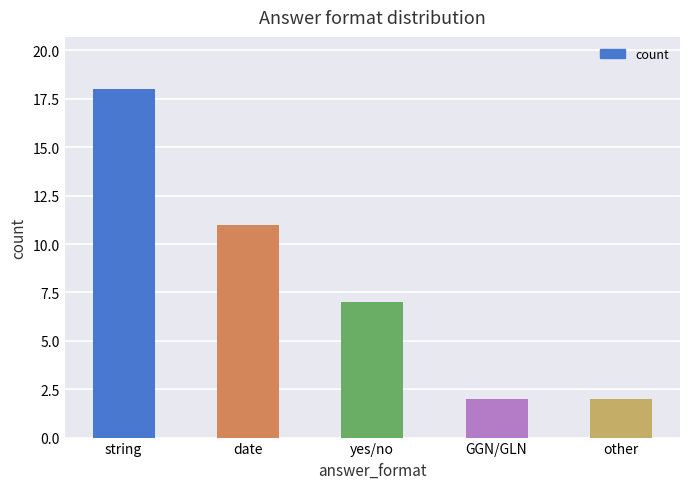

The value at GGN/GLN is 3. True or false?

False